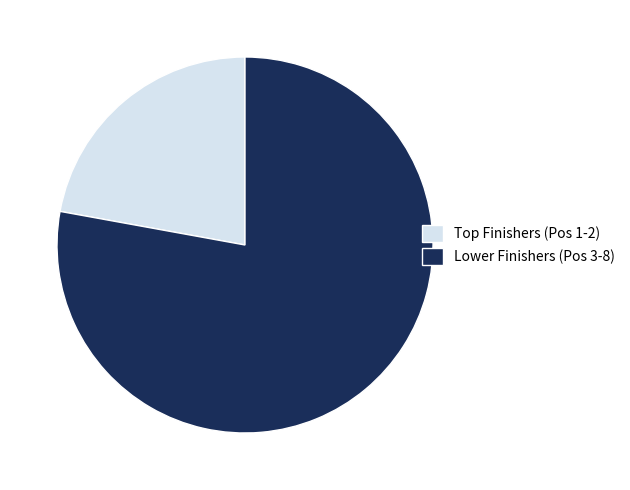

How many slices are in this pie chart?

2